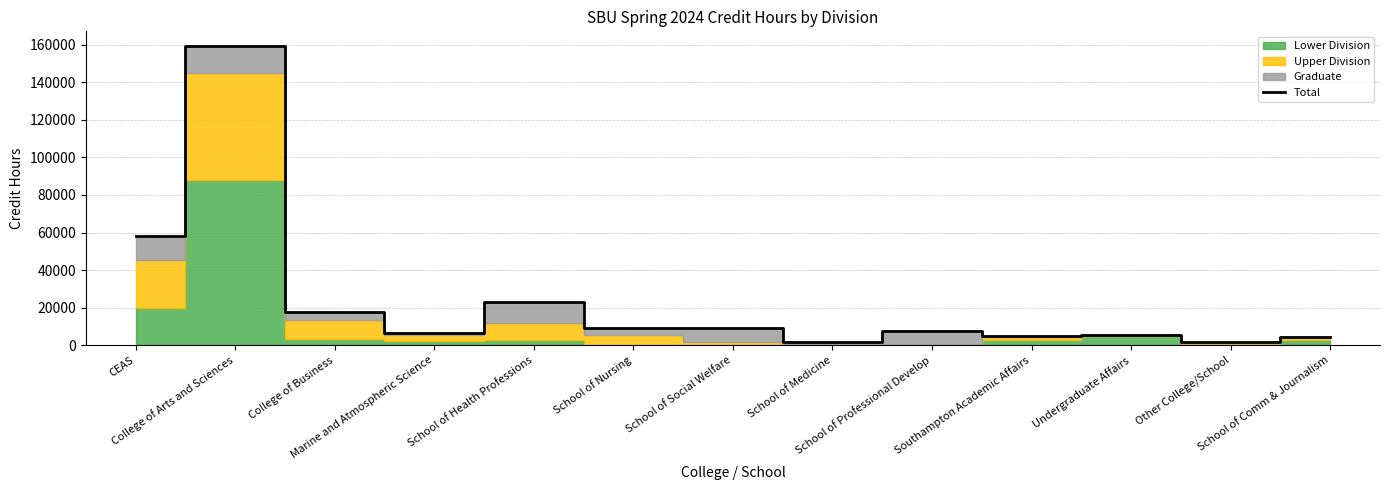

How many lines are shown in the chart?

1